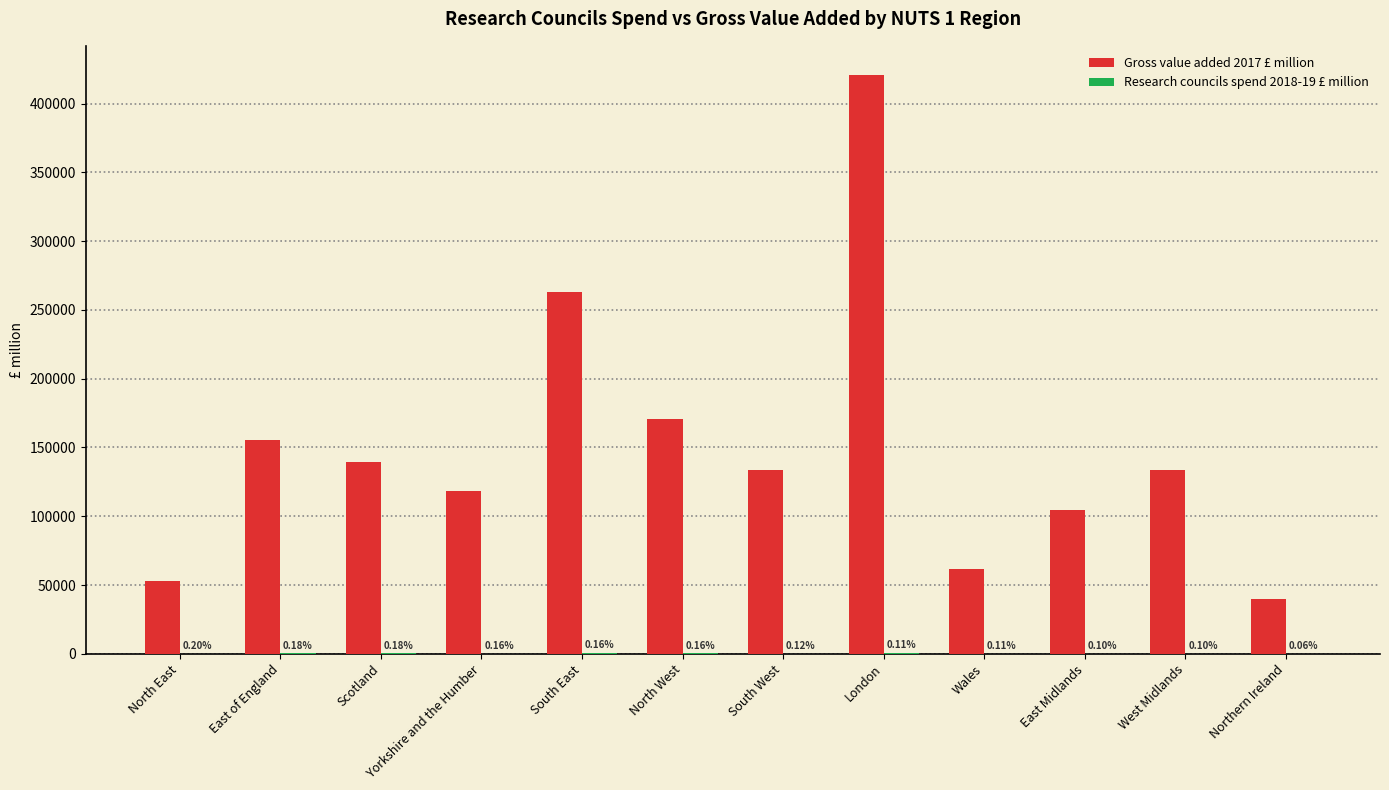

Does the chart contain stacked bars?

No